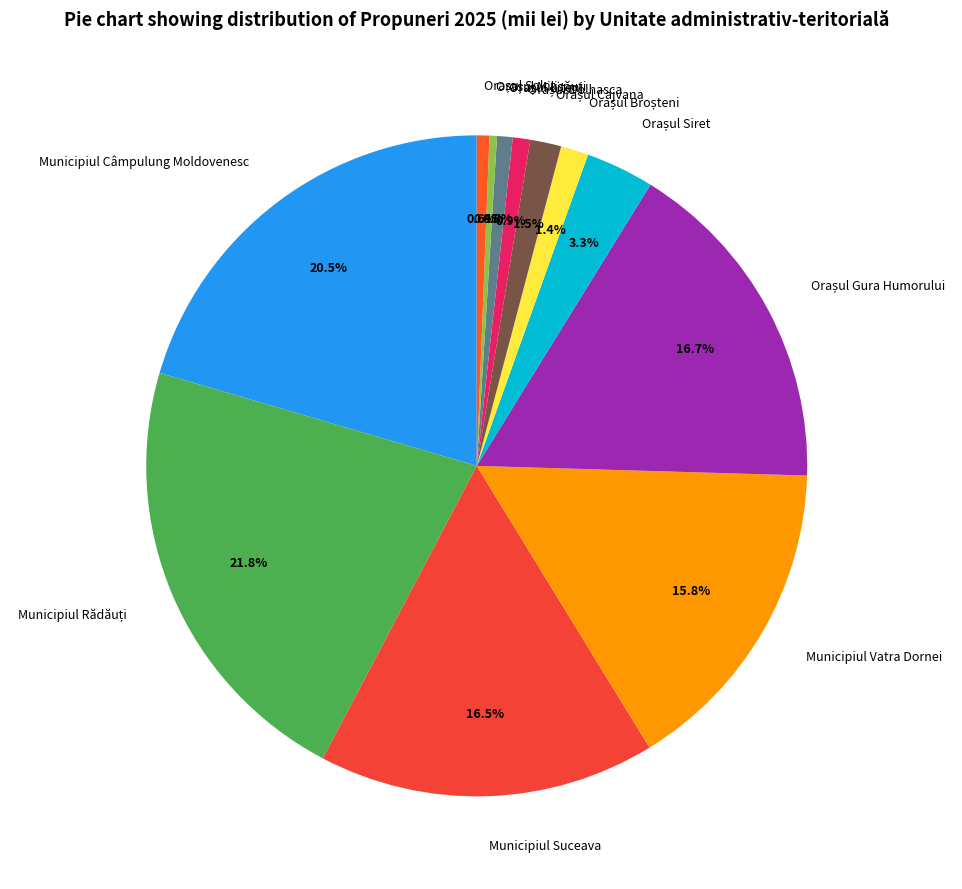

Is there a majority slice in this chart?

No